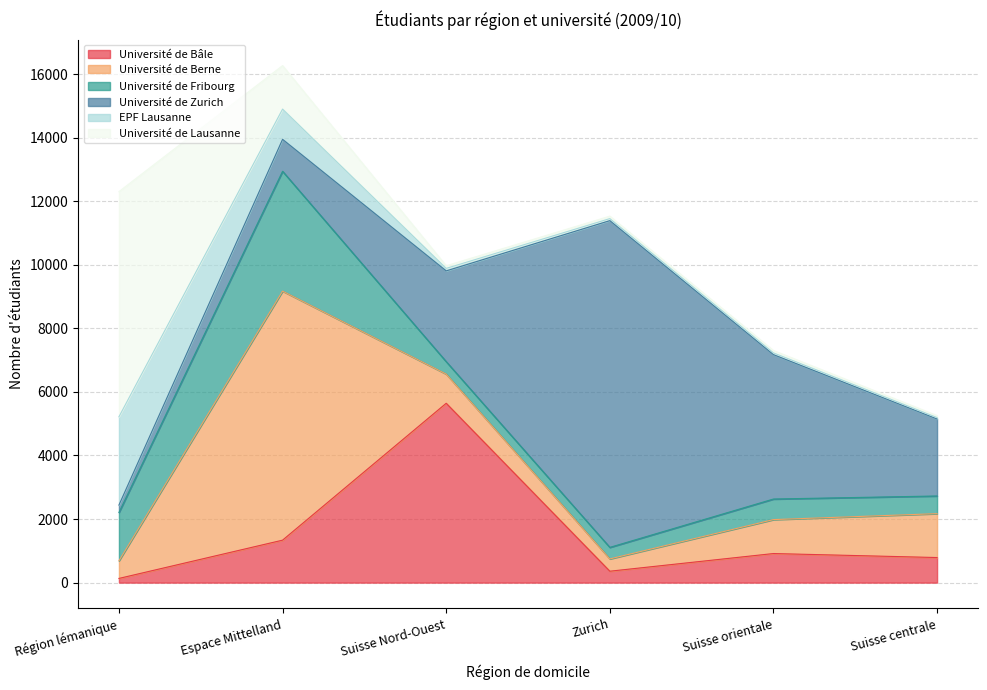

At which category is the sum across all series the highest?

Espace Mittelland